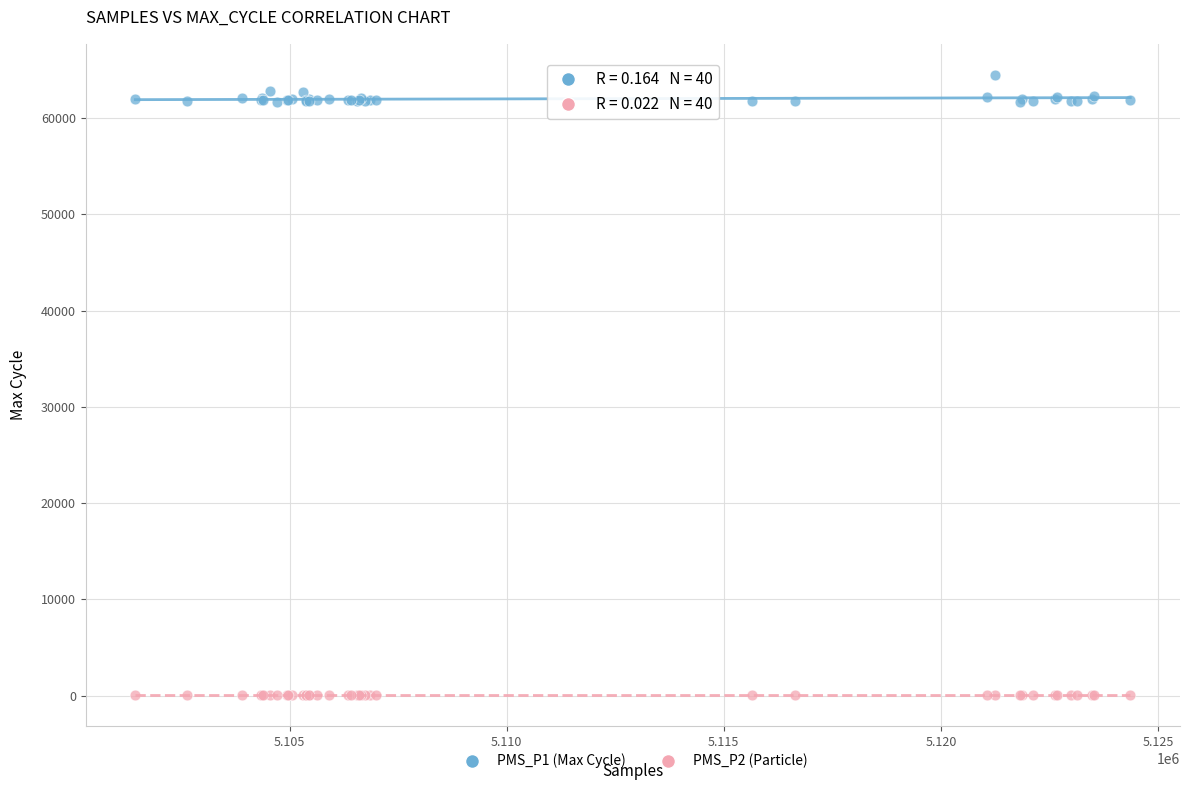

Which series has the widest spread of Y values?

PMS_P1 (Max Cycle)